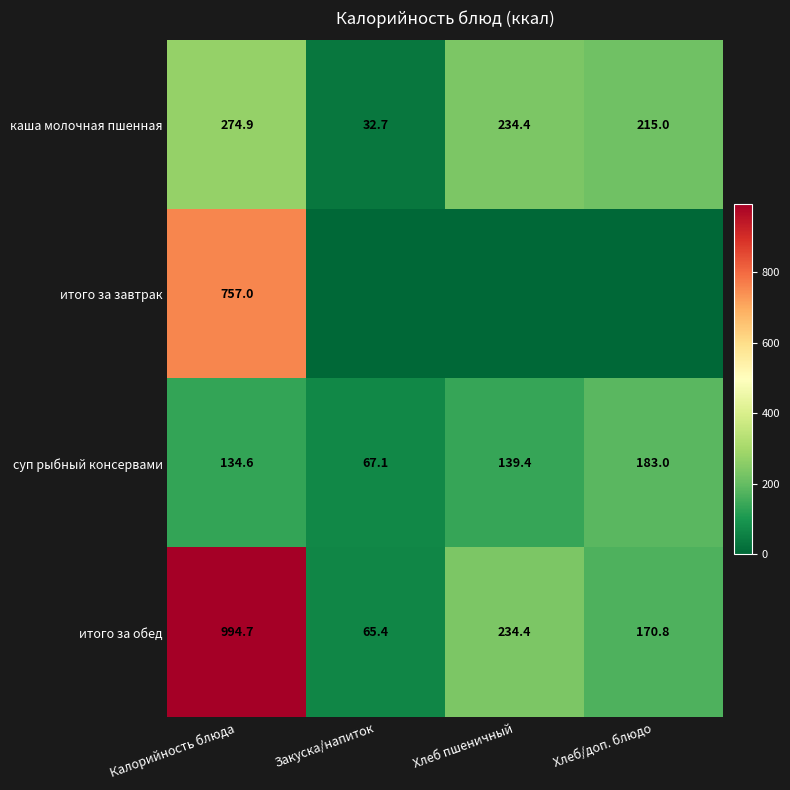

What is the difference between the highest and lowest values at Калорийность блюда?

860.1